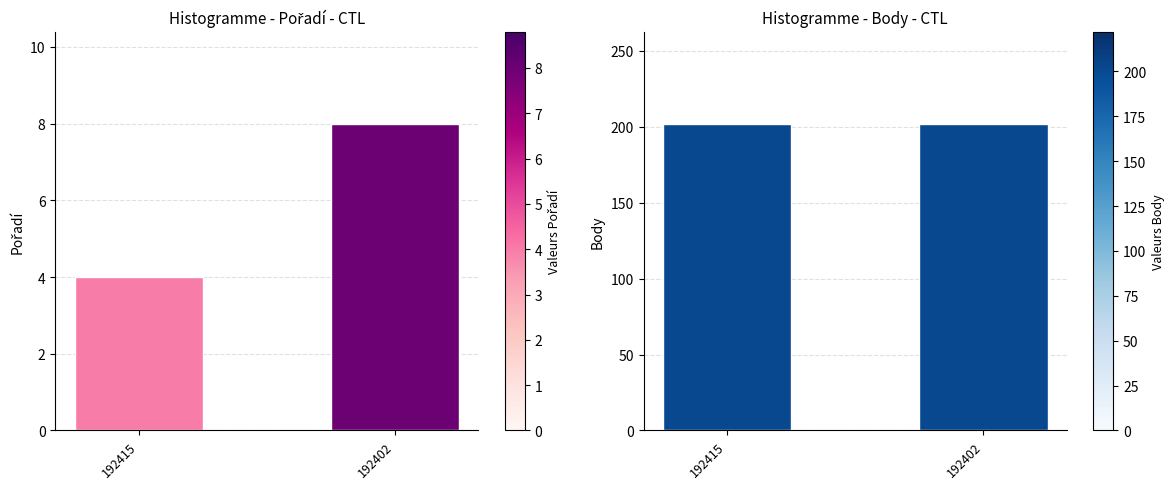

At which label does Pořadí reach its peak?

192402